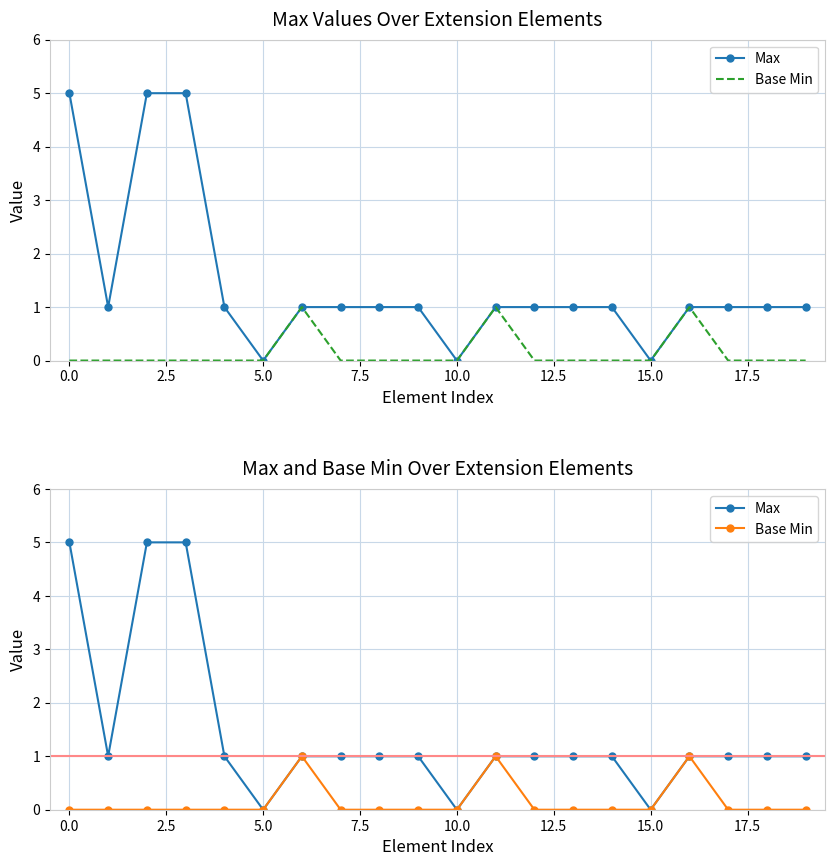

The Base Min series shows 0 at 17.5. True or false?

True